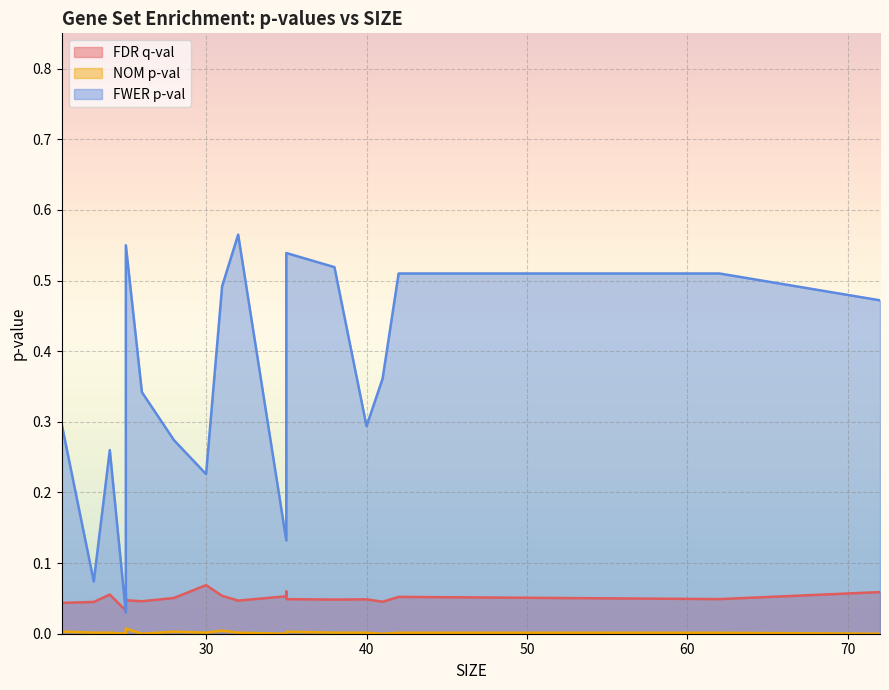

Between 35 and 38, which is larger?

35